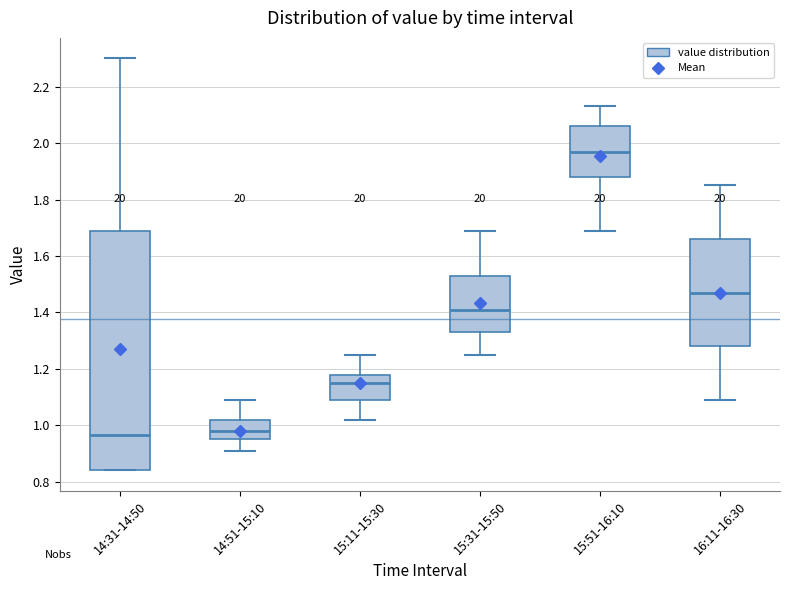

Reading left to right, transcribe this box plot: for each box, give where its median line is, the range the box spans, and where its two whiskers end, as read against the y-axis. The values are not printed on the chart, so give them approximately, as read against the axis.

14:31-14:50: median 0.96, box 0.84 to 1.70, whiskers 0.84 to 2.30
14:51-15:10: median 0.98, box 0.96 to 1.02, whiskers 0.92 to 1.10
15:11-15:30: median 1.16, box 1.10 to 1.18, whiskers 1.02 to 1.26
15:31-15:50: median 1.42, box 1.34 to 1.54, whiskers 1.26 to 1.70
15:51-16:10: median 1.98, box 1.88 to 2.06, whiskers 1.70 to 2.14
16:11-16:30: median 1.48, box 1.28 to 1.66, whiskers 1.10 to 1.86